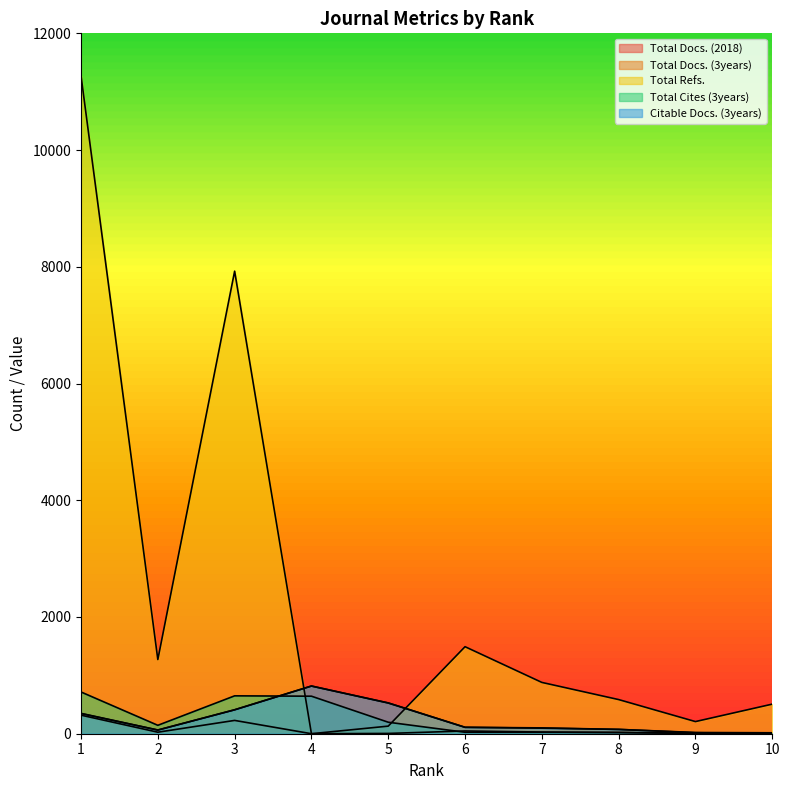

In Citable Docs. (3years), how many points are higher than both neighbors (excluding endpoints)?

1